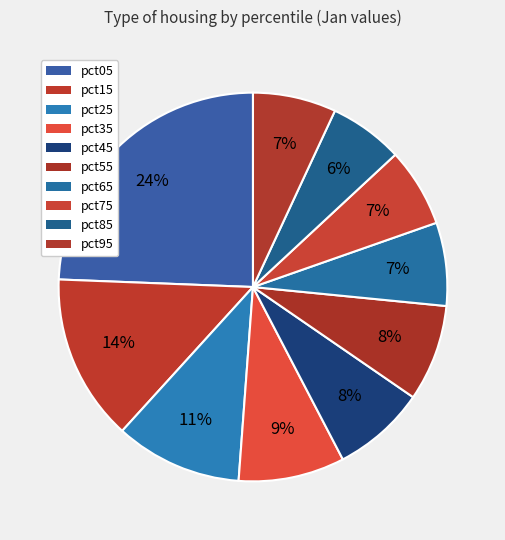

Which category has the smallest portion of the pie?

pct85